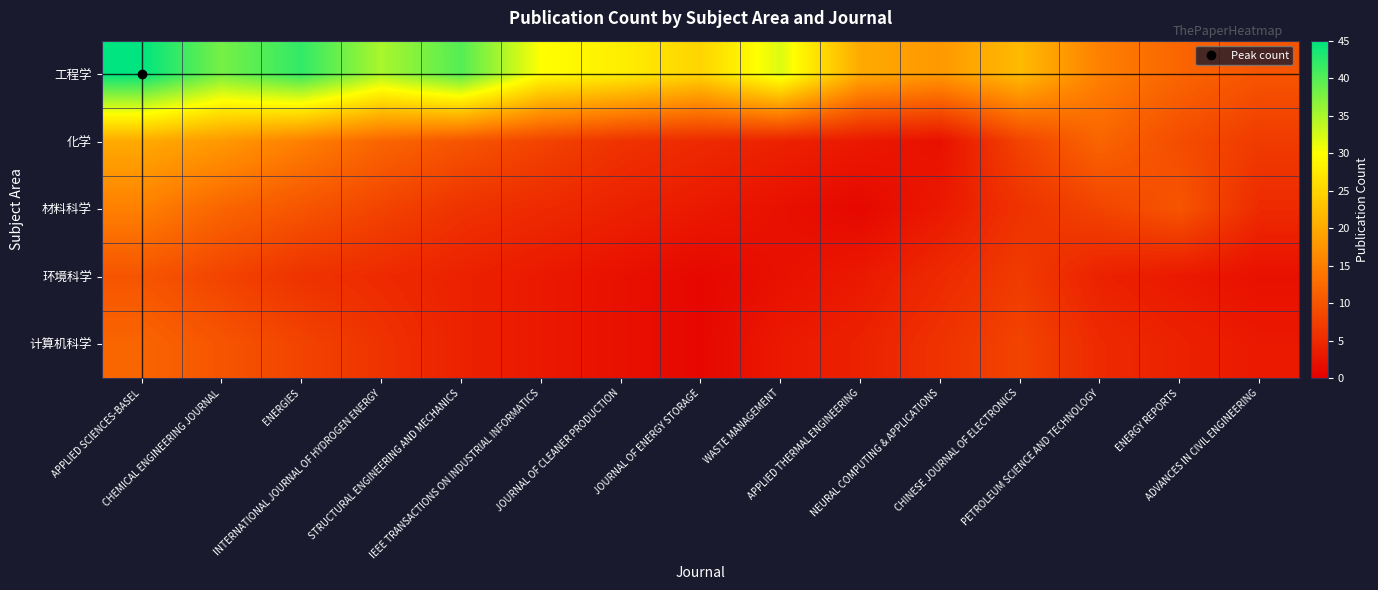

Reading left to right, extract all data points from this chart.

工程学: APPLIED SCIENCES-BASEL=45	CHEMICAL ENGINEERING JOURNAL=38	ENERGIES=42	INTERNATIONAL JOURNAL OF HYDROGEN ENERGY=35	STRUCTURAL ENGINEERING AND MECHANICS=40	IEEE TRANSACTIONS ON INDUSTRIAL INFORMATICS=30	JOURNAL OF CLEANER PRODUCTION=28	JOURNAL OF ENERGY STORAGE=25	WASTE MANAGEMENT=32	APPLIED THERMAL ENGINEERING=20	NEURAL COMPUTING & APPLICATIONS=18	CHINESE JOURNAL OF ELECTRONICS=22	PETROLEUM SCIENCE AND TECHNOLOGY=15	ENERGY REPORTS=12	ADVANCES IN CIVIL ENGINEERING=10
化学: APPLIED SCIENCES-BASEL=20	CHEMICAL ENGINEERING JOURNAL=18	ENERGIES=15	INTERNATIONAL JOURNAL OF HYDROGEN ENERGY=12	STRUCTURAL ENGINEERING AND MECHANICS=10	IEEE TRANSACTIONS ON INDUSTRIAL INFORMATICS=8	JOURNAL OF CLEANER PRODUCTION=6	JOURNAL OF ENERGY STORAGE=5	WASTE MANAGEMENT=4	APPLIED THERMAL ENGINEERING=3	NEURAL COMPUTING & APPLICATIONS=2	CHINESE JOURNAL OF ELECTRONICS=8	PETROLEUM SCIENCE AND TECHNOLOGY=12	ENERGY REPORTS=9	ADVANCES IN CIVIL ENGINEERING=7
材料科学: APPLIED SCIENCES-BASEL=15	CHEMICAL ENGINEERING JOURNAL=12	ENERGIES=10	INTERNATIONAL JOURNAL OF HYDROGEN ENERGY=8	STRUCTURAL ENGINEERING AND MECHANICS=6	IEEE TRANSACTIONS ON INDUSTRIAL INFORMATICS=5	JOURNAL OF CLEANER PRODUCTION=4	JOURNAL OF ENERGY STORAGE=3	WASTE MANAGEMENT=2	APPLIED THERMAL ENGINEERING=1	NEURAL COMPUTING & APPLICATIONS=3	CHINESE JOURNAL OF ELECTRONICS=6	PETROLEUM SCIENCE AND TECHNOLOGY=8	ENERGY REPORTS=10	ADVANCES IN CIVIL ENGINEERING=5
环境科学: APPLIED SCIENCES-BASEL=10	CHEMICAL ENGINEERING JOURNAL=8	ENERGIES=6	INTERNATIONAL JOURNAL OF HYDROGEN ENERGY=5	STRUCTURAL ENGINEERING AND MECHANICS=4	IEEE TRANSACTIONS ON INDUSTRIAL INFORMATICS=3	JOURNAL OF CLEANER PRODUCTION=2	JOURNAL OF ENERGY STORAGE=1	WASTE MANAGEMENT=2	APPLIED THERMAL ENGINEERING=3	NEURAL COMPUTING & APPLICATIONS=5	CHINESE JOURNAL OF ELECTRONICS=7	PETROLEUM SCIENCE AND TECHNOLOGY=4	ENERGY REPORTS=3	ADVANCES IN CIVIL ENGINEERING=2
计算机科学: APPLIED SCIENCES-BASEL=12	CHEMICAL ENGINEERING JOURNAL=10	ENERGIES=8	INTERNATIONAL JOURNAL OF HYDROGEN ENERGY=6	STRUCTURAL ENGINEERING AND MECHANICS=4	IEEE TRANSACTIONS ON INDUSTRIAL INFORMATICS=3	JOURNAL OF CLEANER PRODUCTION=2	JOURNAL OF ENERGY STORAGE=1	WASTE MANAGEMENT=3	APPLIED THERMAL ENGINEERING=4	NEURAL COMPUTING & APPLICATIONS=6	CHINESE JOURNAL OF ELECTRONICS=8	PETROLEUM SCIENCE AND TECHNOLOGY=5	ENERGY REPORTS=4	ADVANCES IN CIVIL ENGINEERING=3